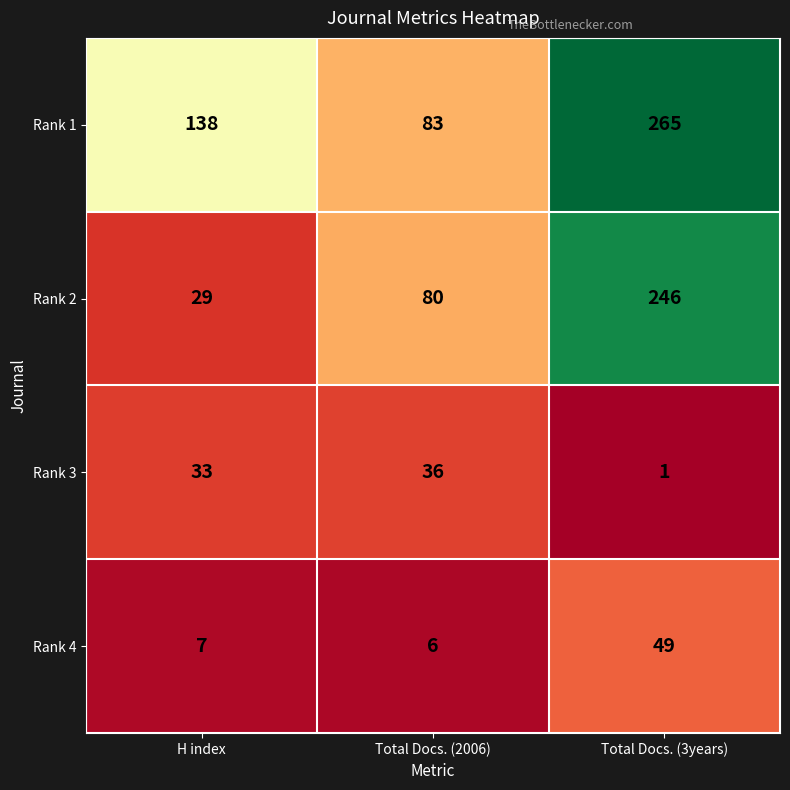

Is it true that Rank 2 equals 51 at Total Docs. (2006)?

False